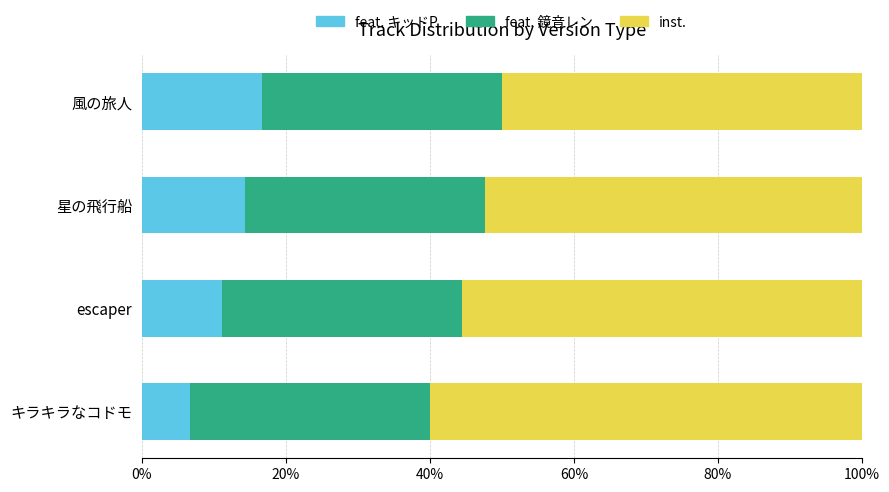

True or false: feat. キッドP has a value of 11.2 at キラキラなコドモ.

False